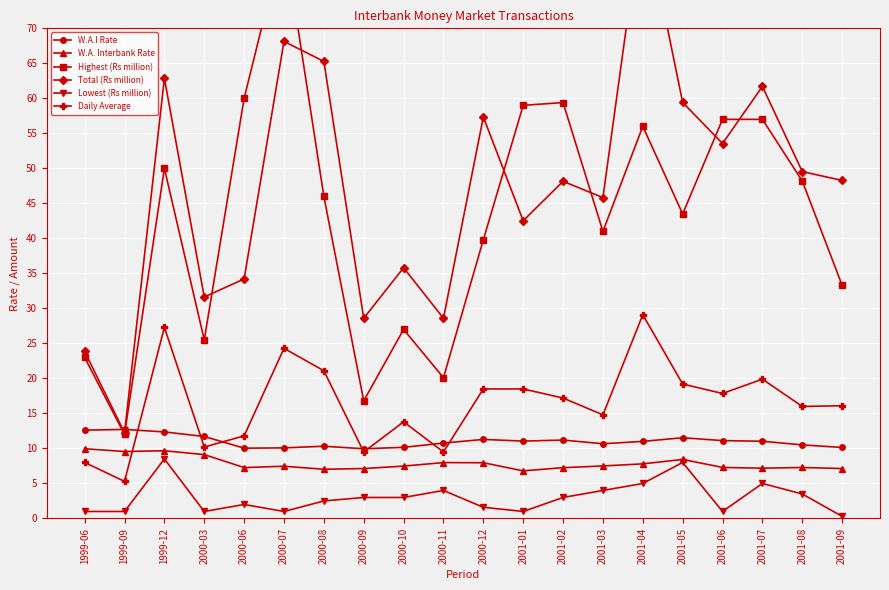

True or false: W.A.I Rate and W.A. Interbank Rate cross at least once.

False